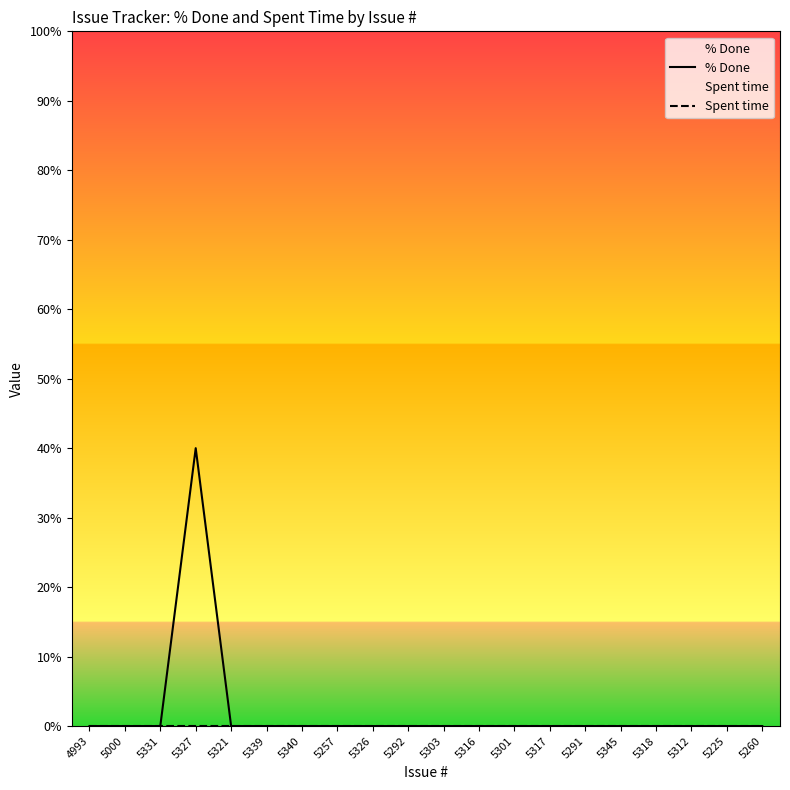

What are all the series names shown in the legend?

% Done, Spent time